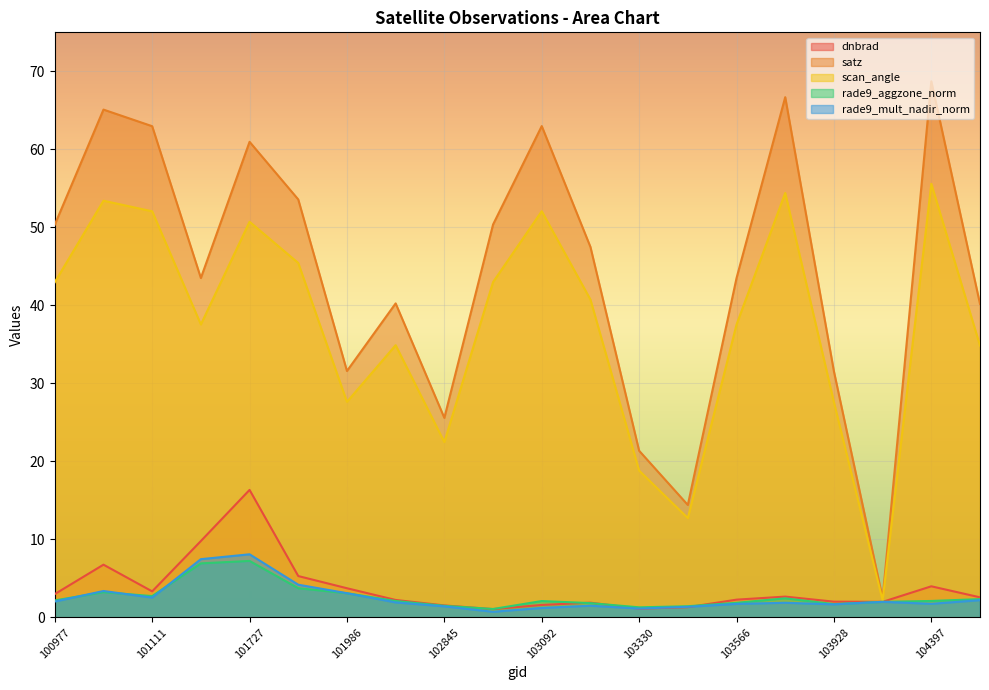

What is the maximum value for rade9_aggzone_norm?

7.2